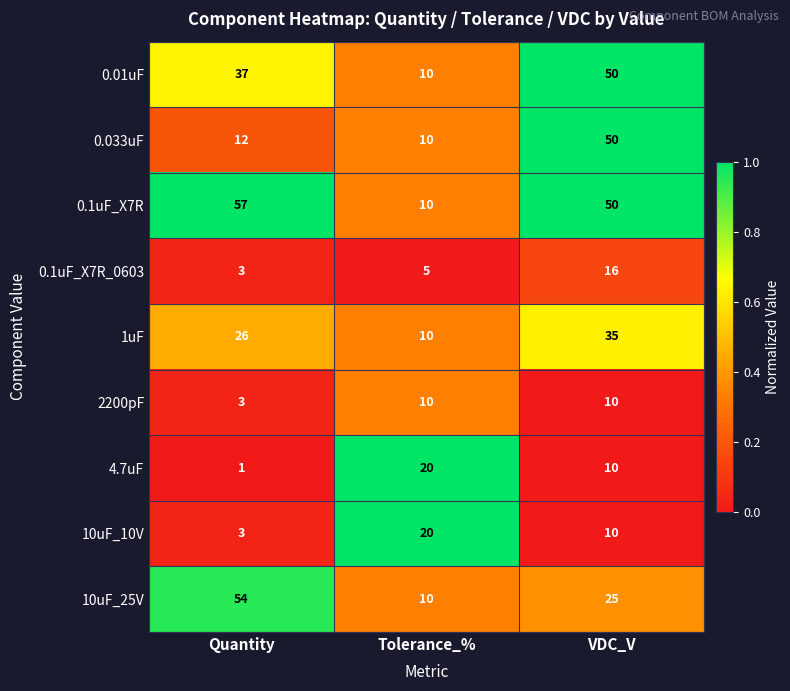

True or false: 1uF has a value of 10 at Tolerance_%.

True